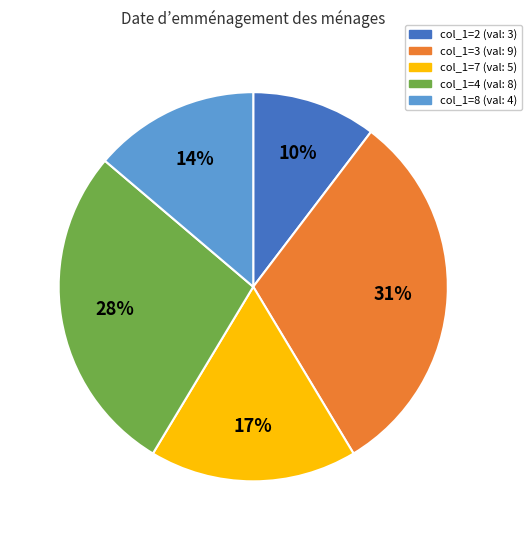

To the nearest percent, what is the difference between the largest and smallest slice percentages?

21%